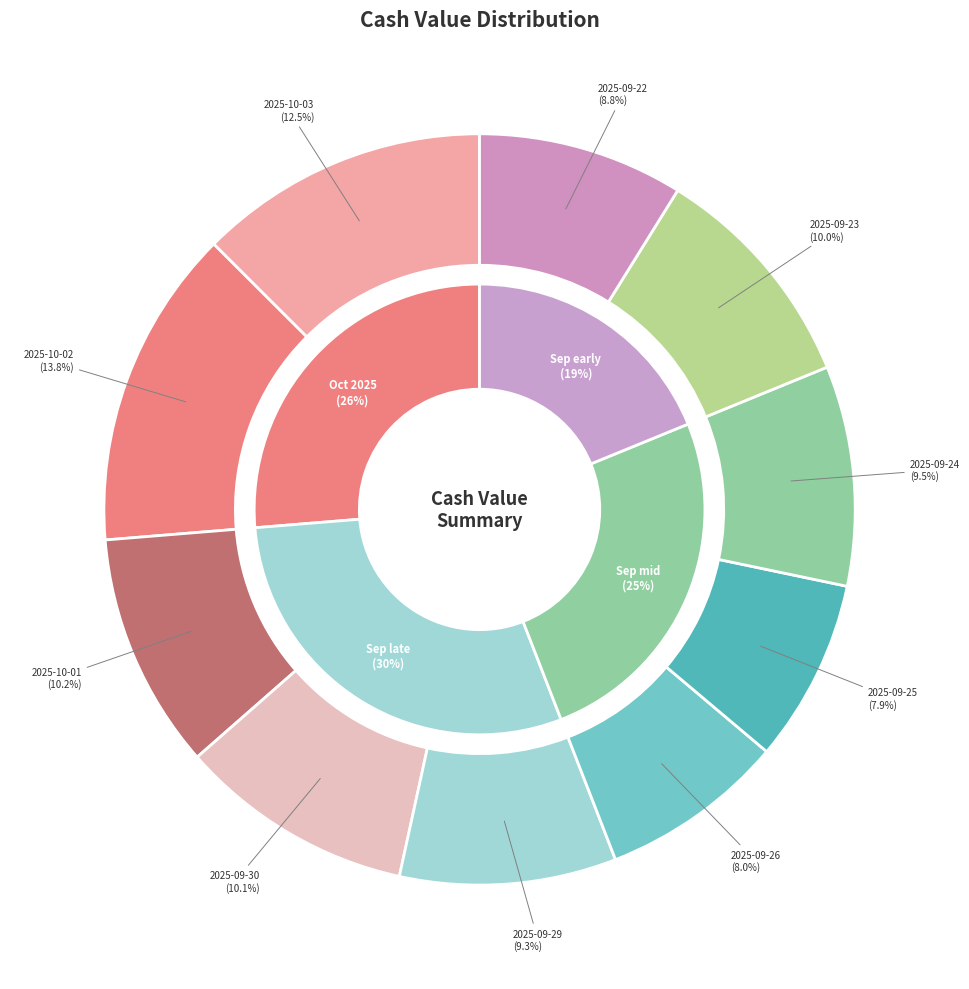

How many slices are in this pie chart?

10